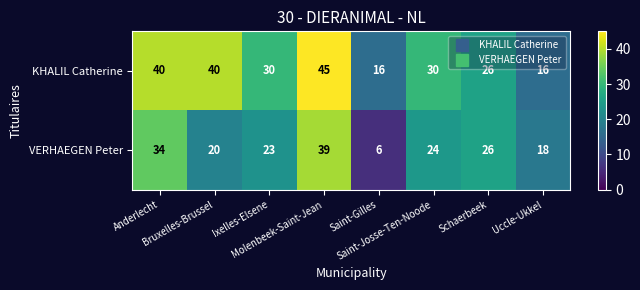

Which series has the largest range (max minus min)?

VERHAEGEN Peter